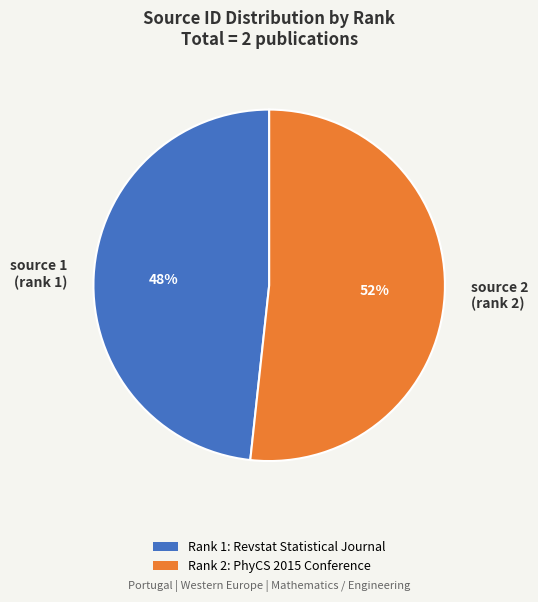

True or false: source 1 (rank 1) accounts for 58% of the total.

False